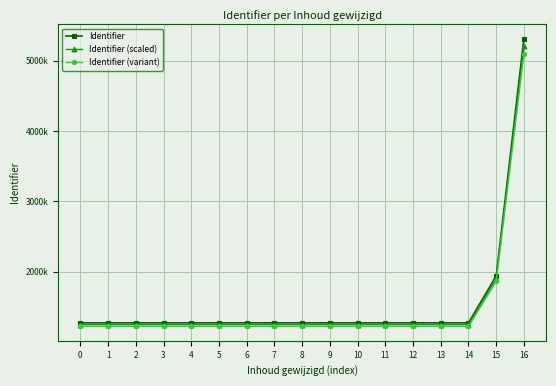

Between 2 and 9, which is larger?

9